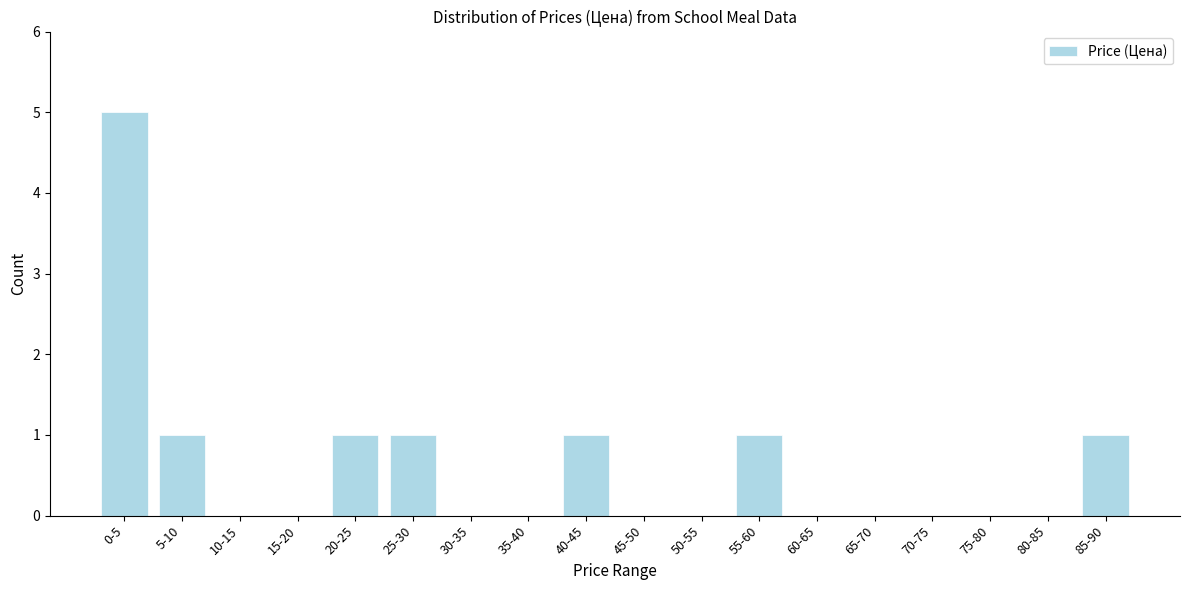

Reading left to right, list all the values displayed in this chart.

0-5=5	5-10=1	10-15=0	15-20=0	20-25=1	25-30=1	30-35=0	35-40=0	40-45=1	45-50=0	50-55=0	55-60=1	60-65=0	65-70=0	70-75=0	75-80=0	80-85=0	85-90=1